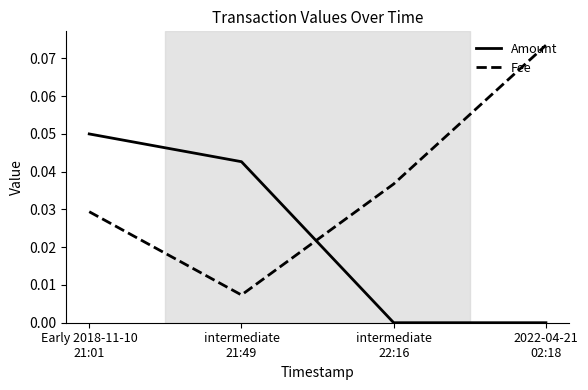

Where is Fee nearest to the value 0?

intermediate
21:49